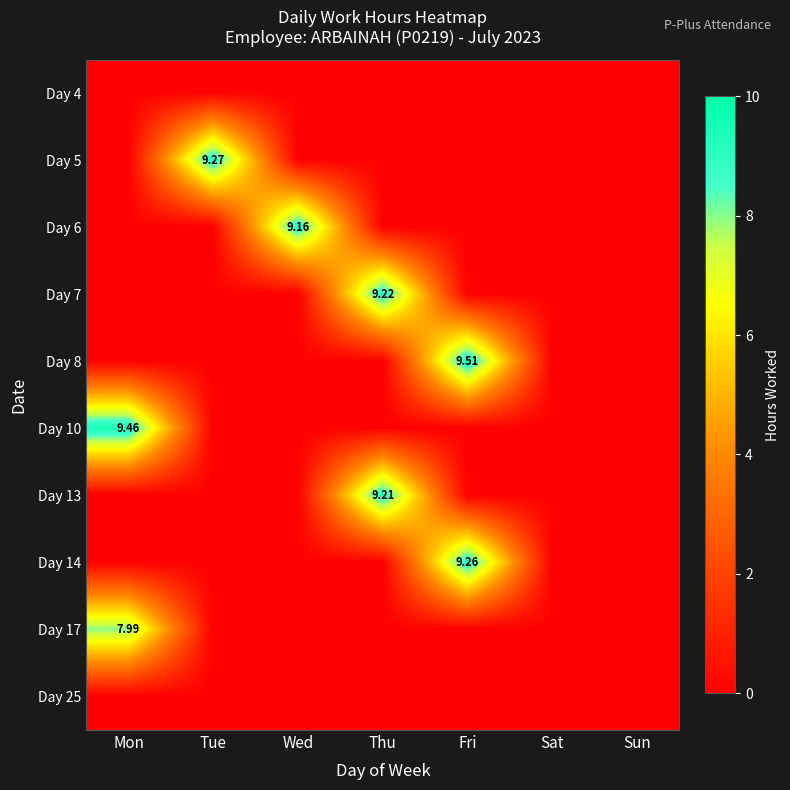

Which series has the largest total across all categories?

Day 8